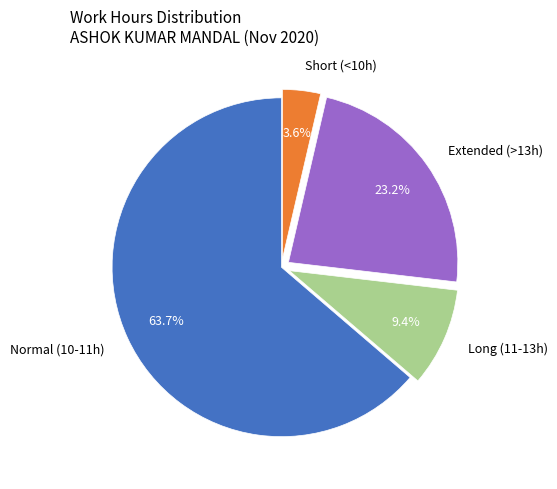

What is the ratio of the value at Normal (10-11h) to the value at Long (11-13h)?

6.8